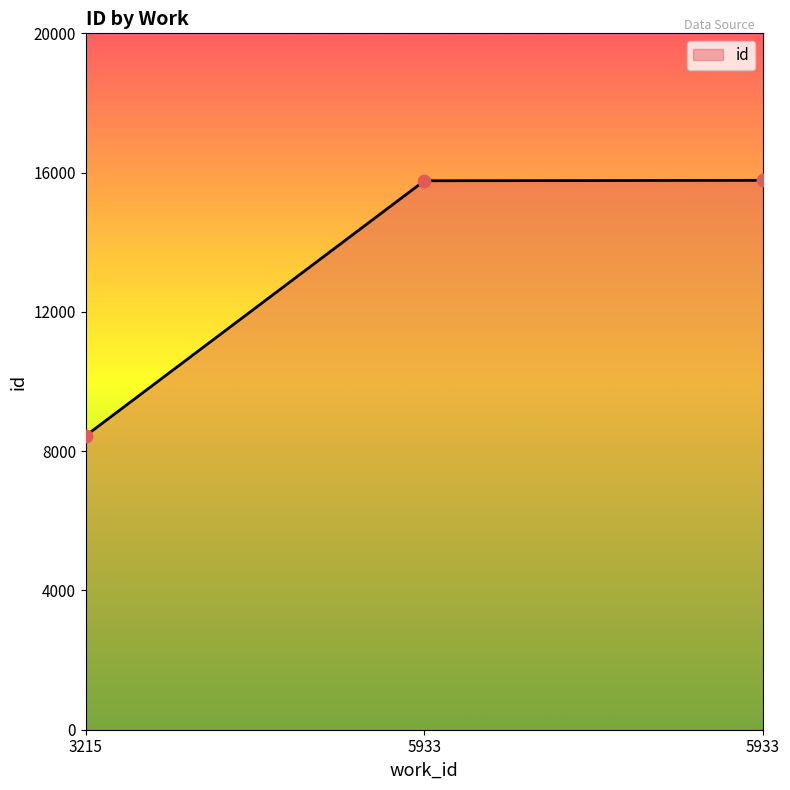

What is the ratio of the value at 5933 to the value at 3215?

1.9